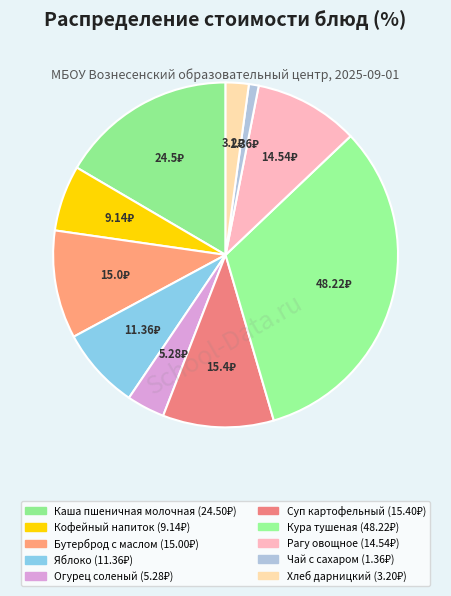

Is it true that Суп картофельный is 1% of the pie?

False